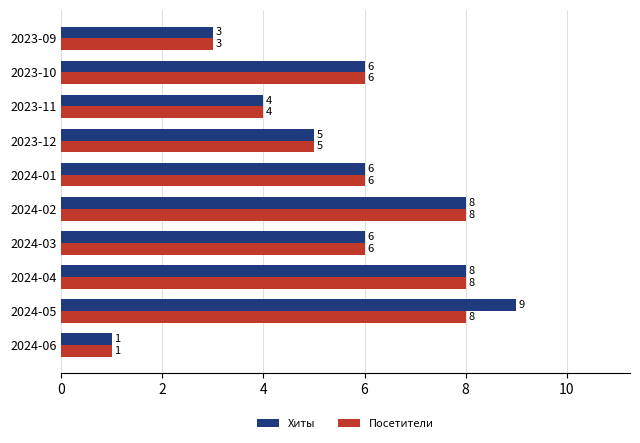

Which series has the widest spread of values?

Хиты